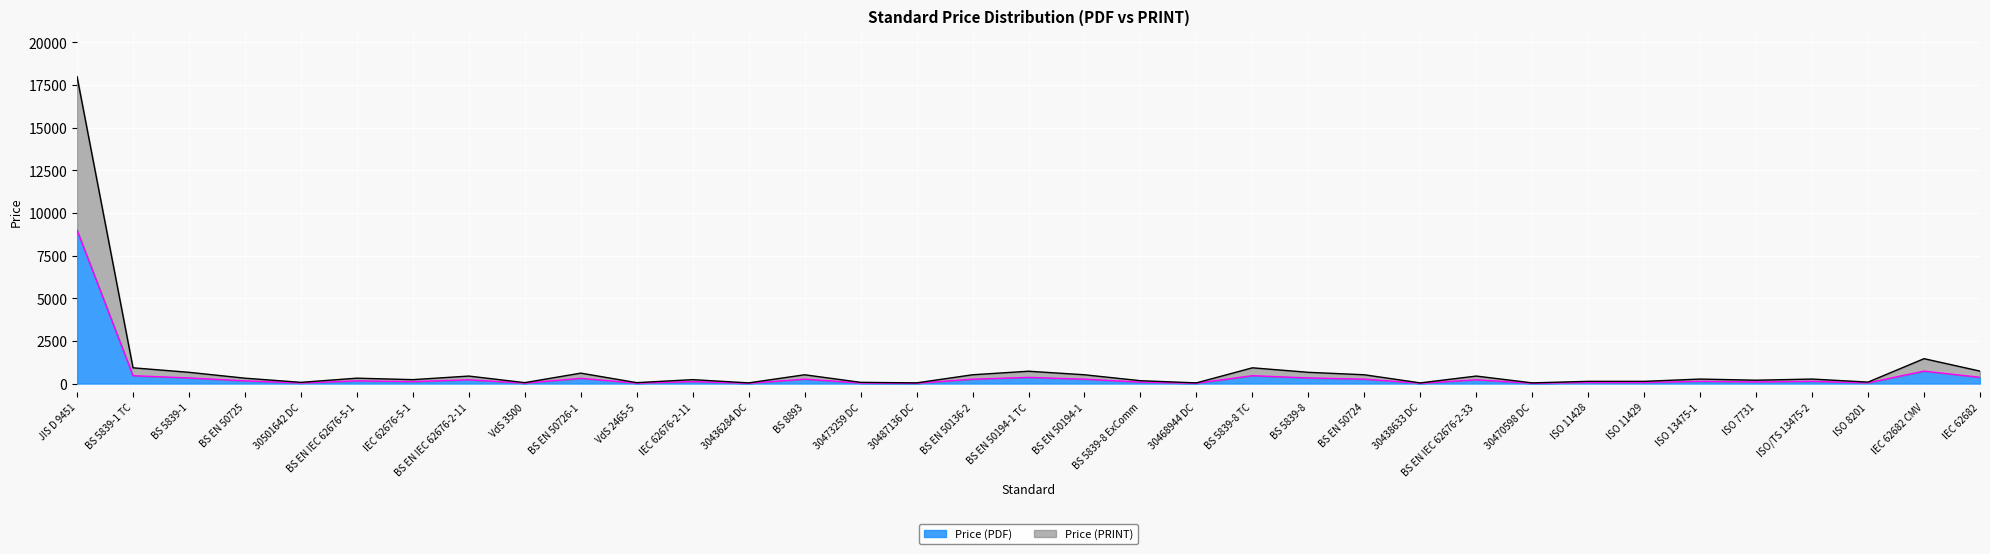

True or false: Price (PRINT) has a value of 264.0 at ISO 13475-1.

True